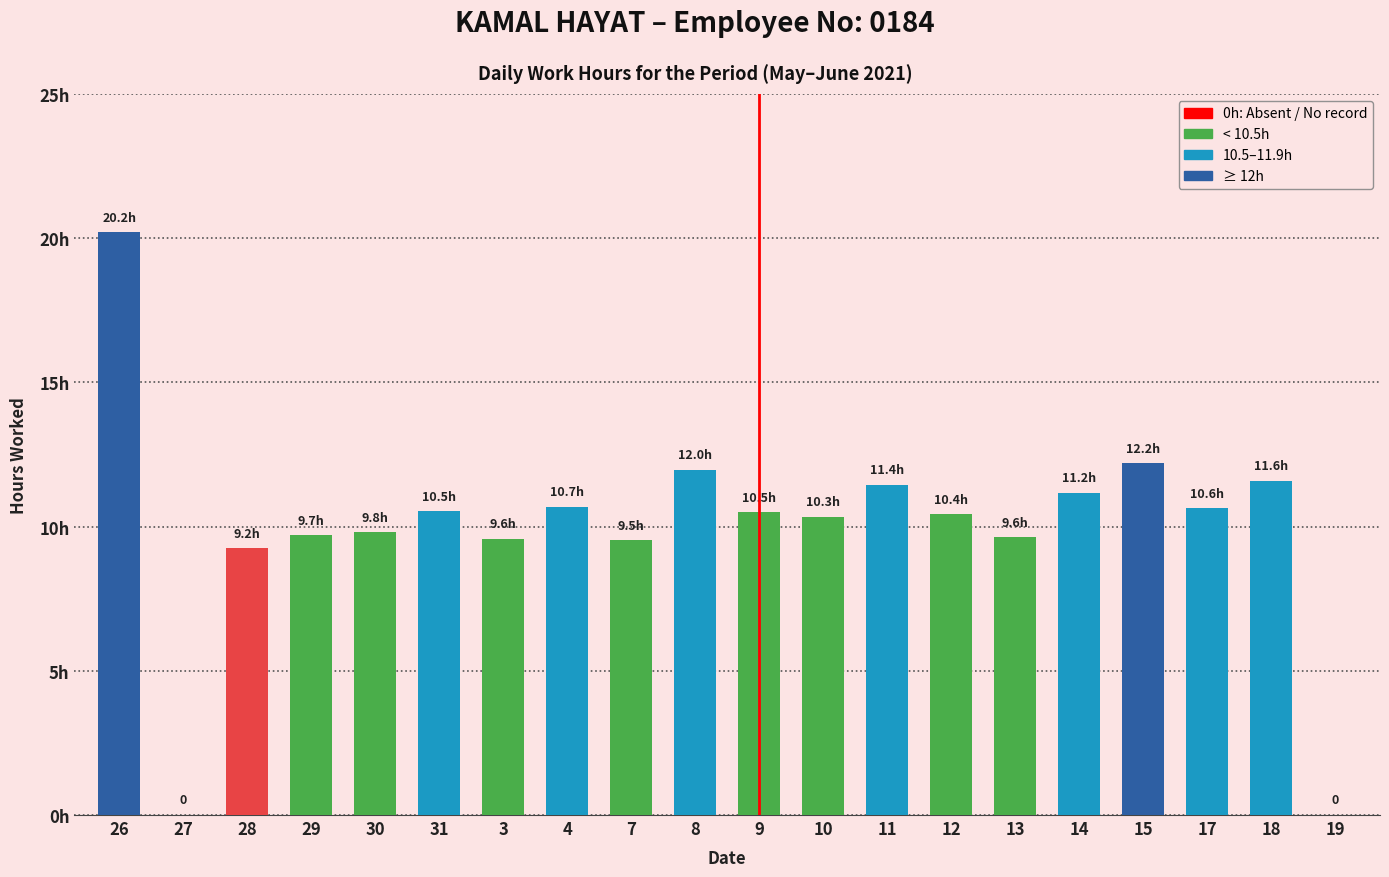

What is the difference between the second highest and second lowest values?

12.2